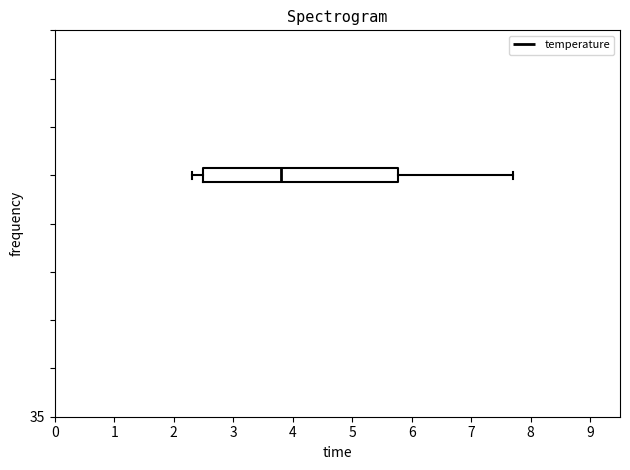

Where is the left edge of the box on the x-axis? The values are not printed on the chart, so give them approximately, as read against the axis.

2.5